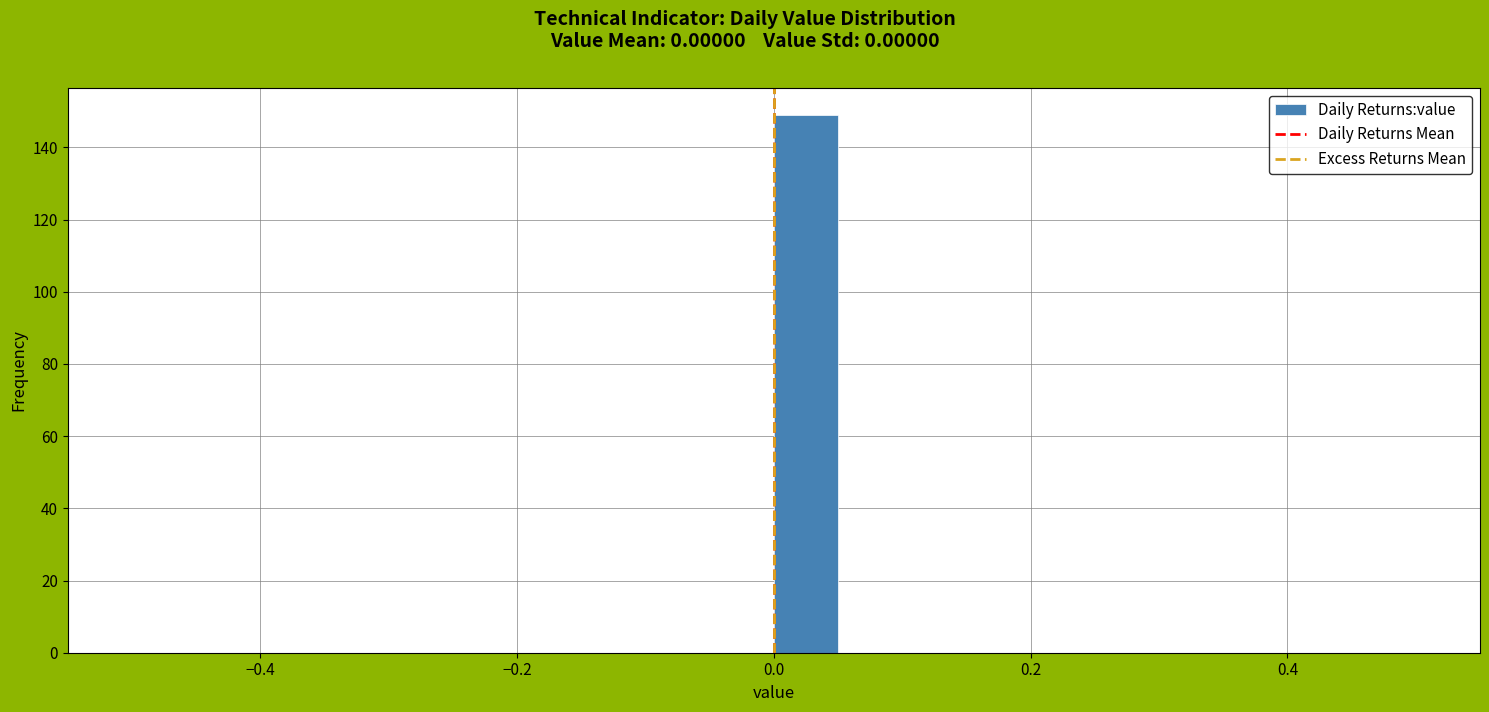

Around what value on the x-axis is the tallest bar? Give the approximate position of its centre, as read against the axis.

0.02